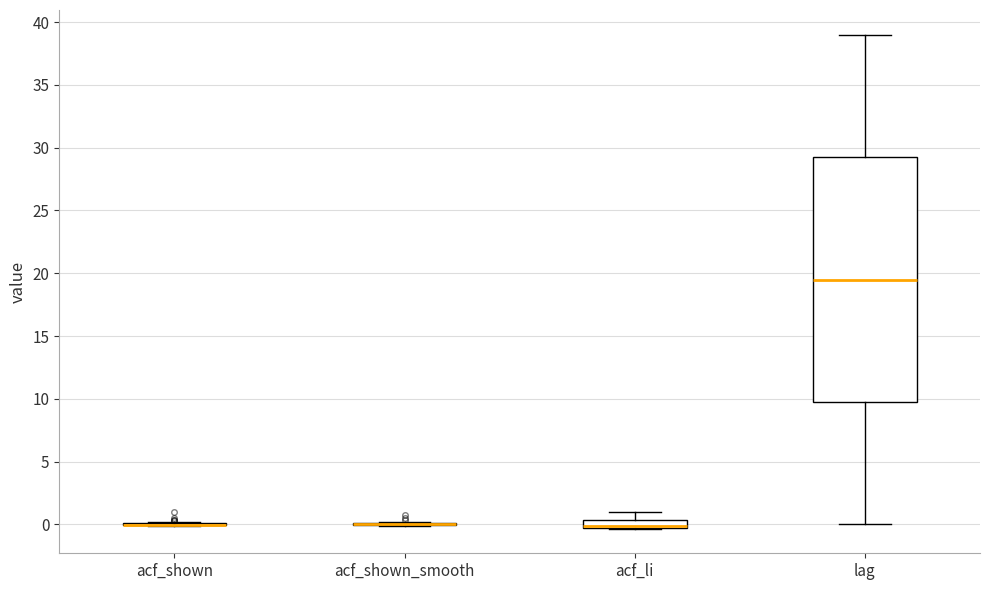

Which box is the tallest, from its lower edge to its upper edge?

lag